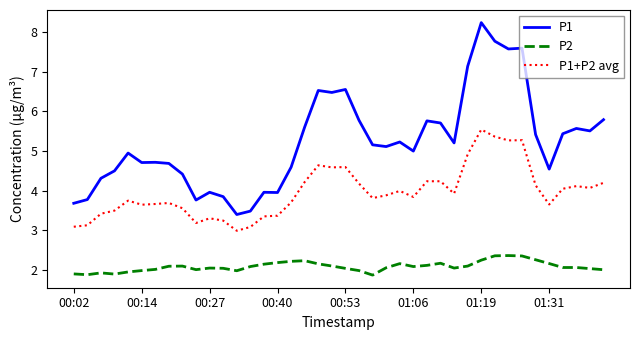

What is the maximum value shown in the chart?

8.2